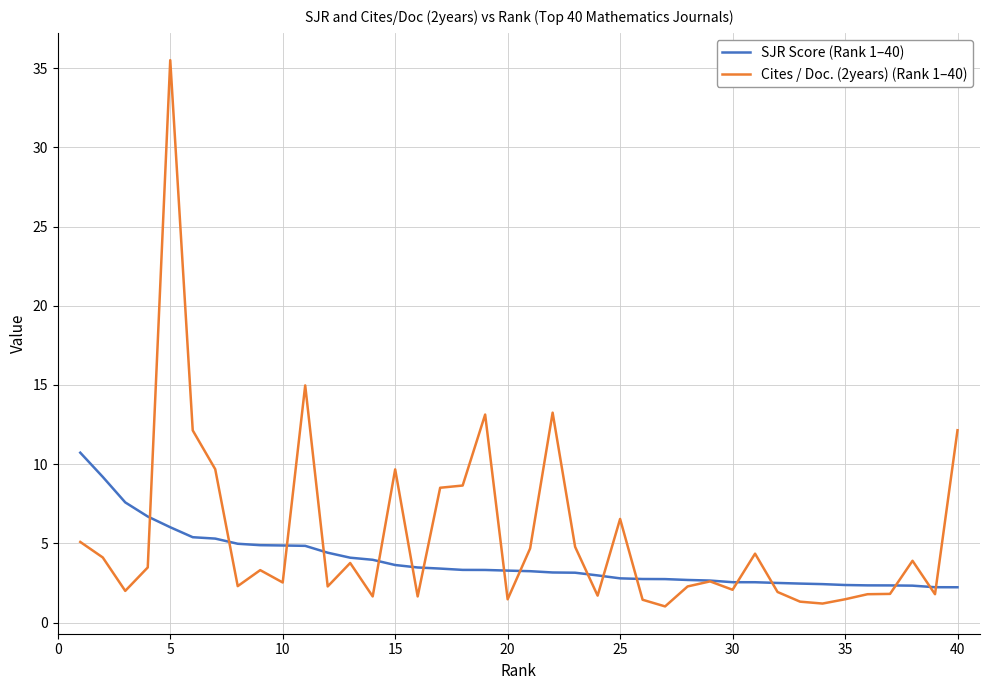

Which series has the largest total across all categories?

Cites / Doc. (2years) (Rank 1–40)